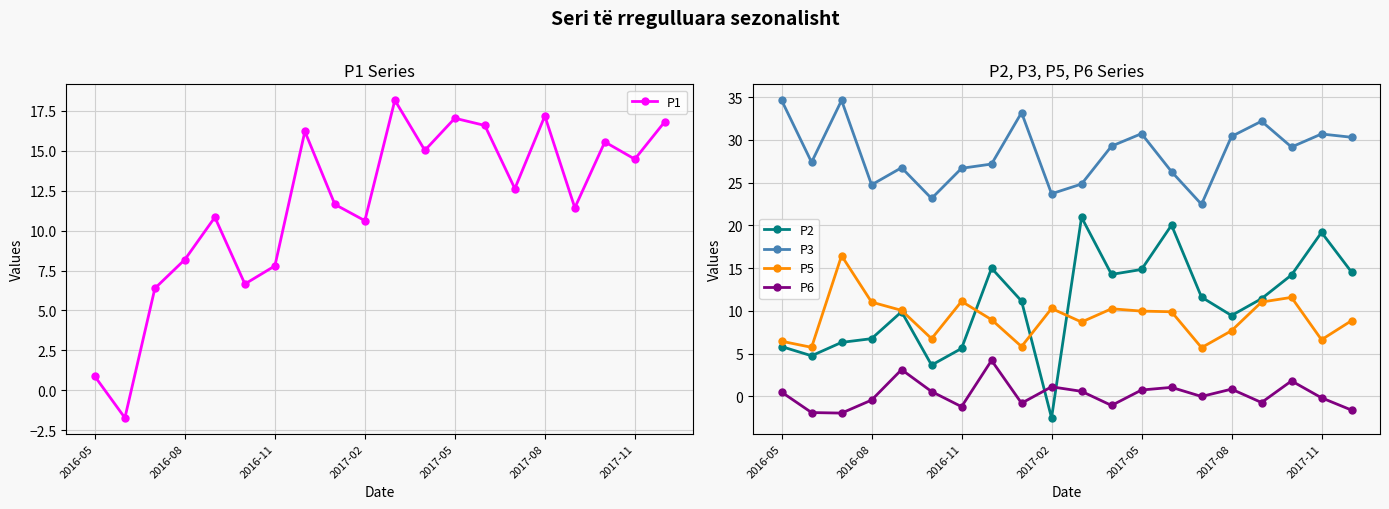

Is it true that P2 equals 3.6 at 2016-08?

False